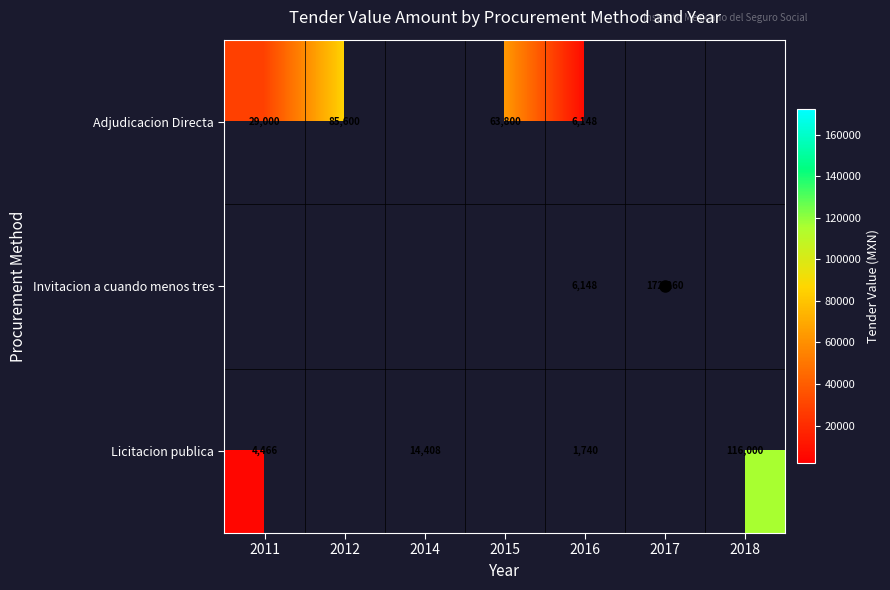

What is the sum of the Licitacion publica values at 2018 and 2014?

130408